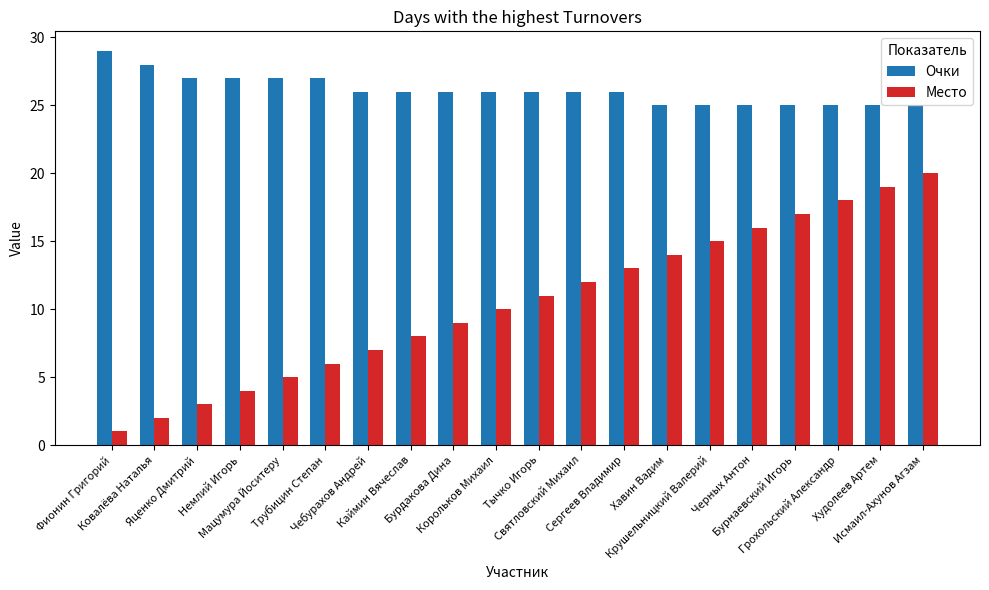

Reading right to left, extract all data points from this chart.

Очки: 25	25	25	25	25	25	25	26	26	26	26	26	26	26	27	27	27	27	28	29
Место: 20	19	18	17	16	15	14	13	12	11	10	9	8	7	6	5	4	3	2	1